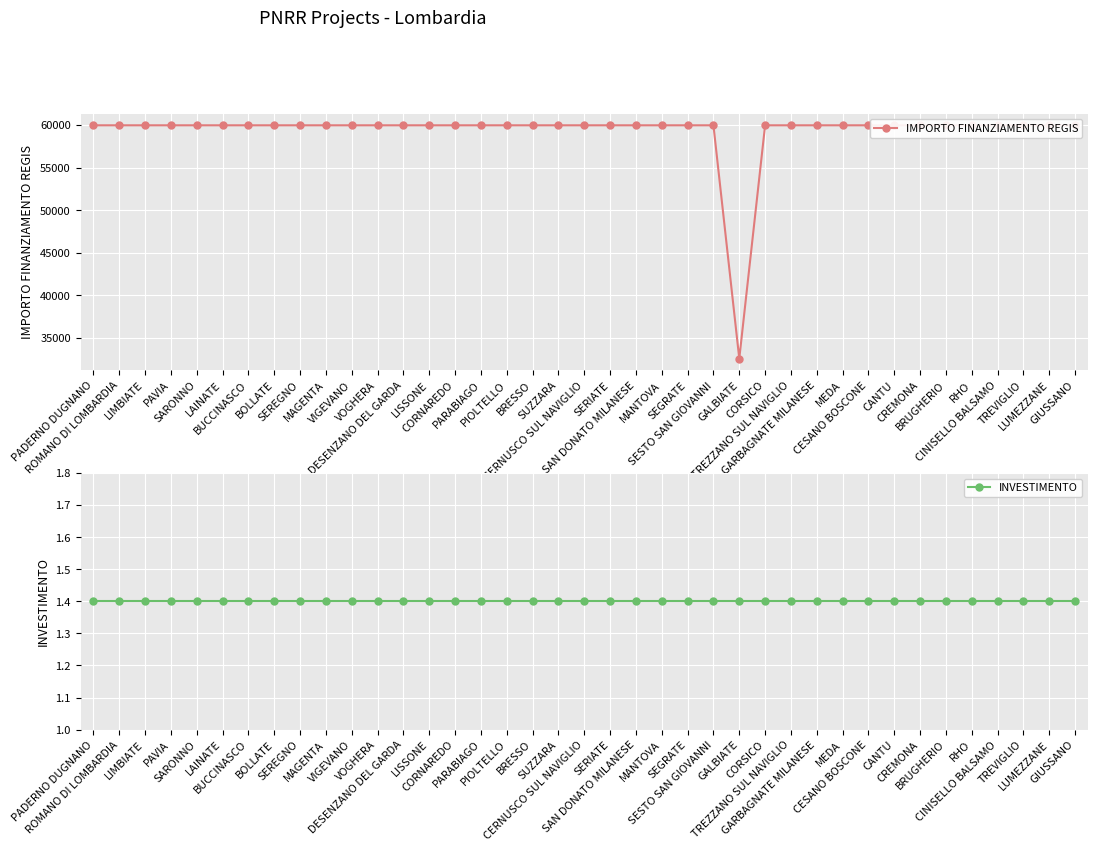

True or false: INVESTIMENTO and IMPORTO FINANZIAMENTO REGIS cross at least once.

False